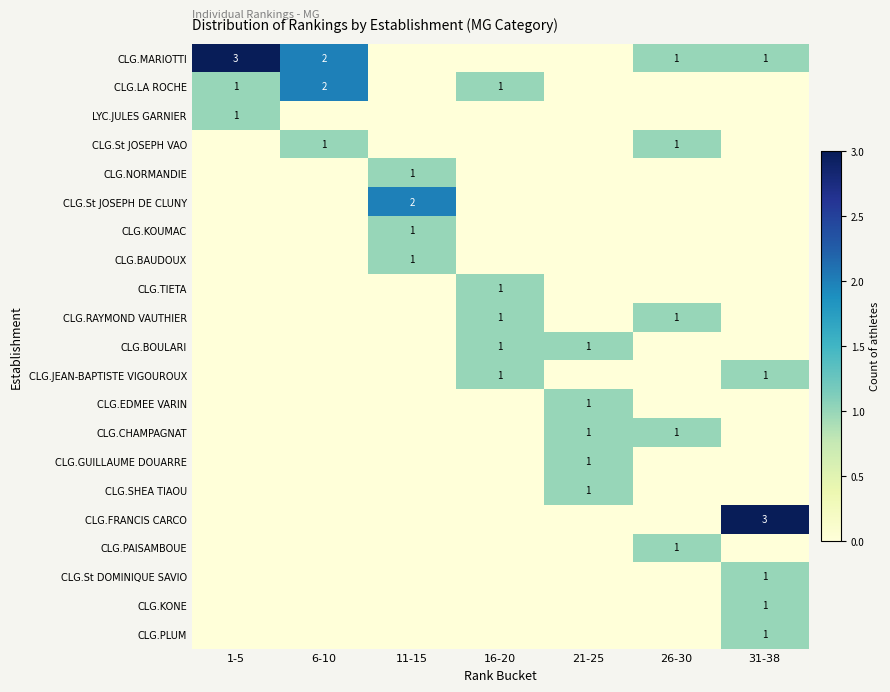

The value of CLG.BOULARI at 16-20 is 0. True or false?

False